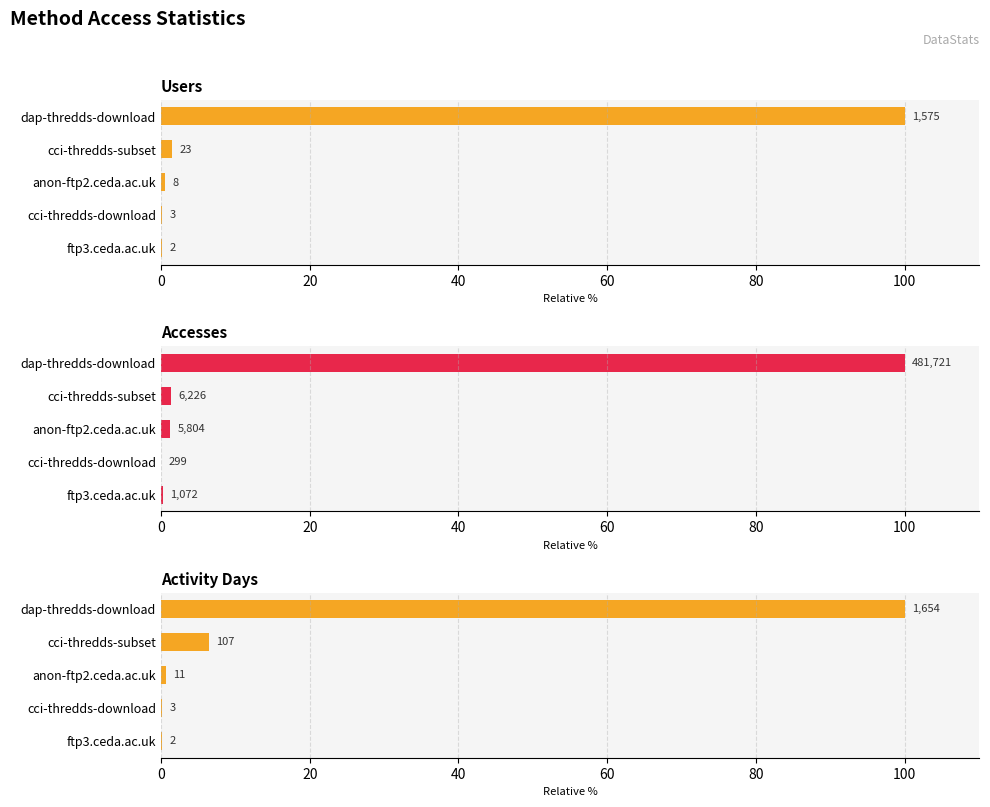

Are the bars grouped side by side (vs. stacked)?

Yes